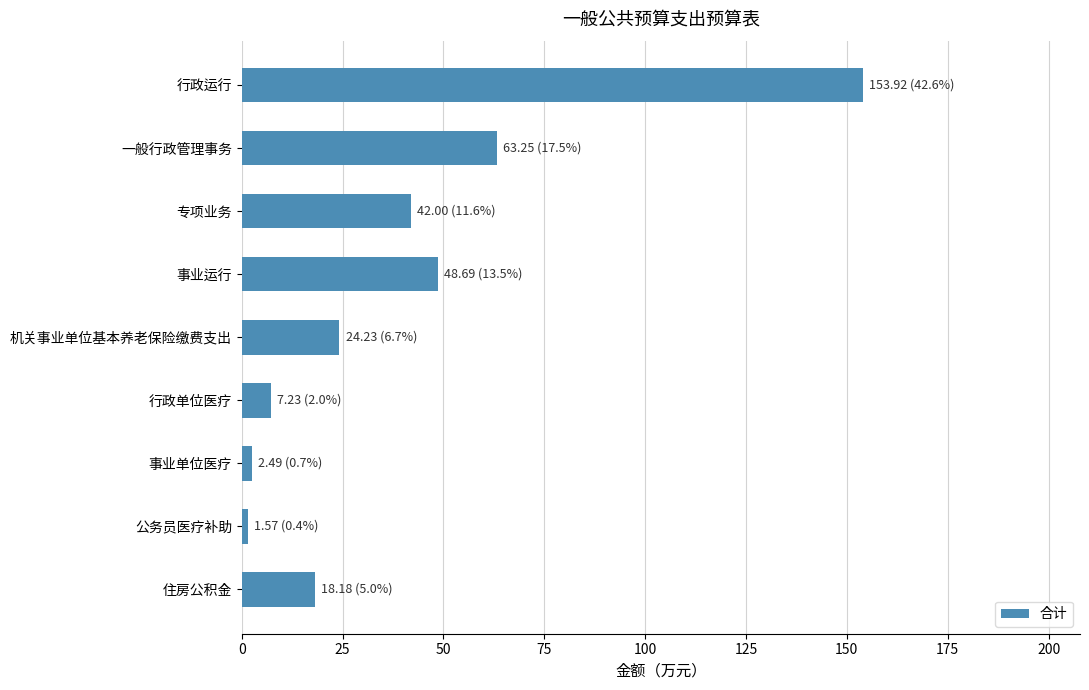

Which has a higher value, 公务员医疗补助 or 一般行政管理事务?

一般行政管理事务